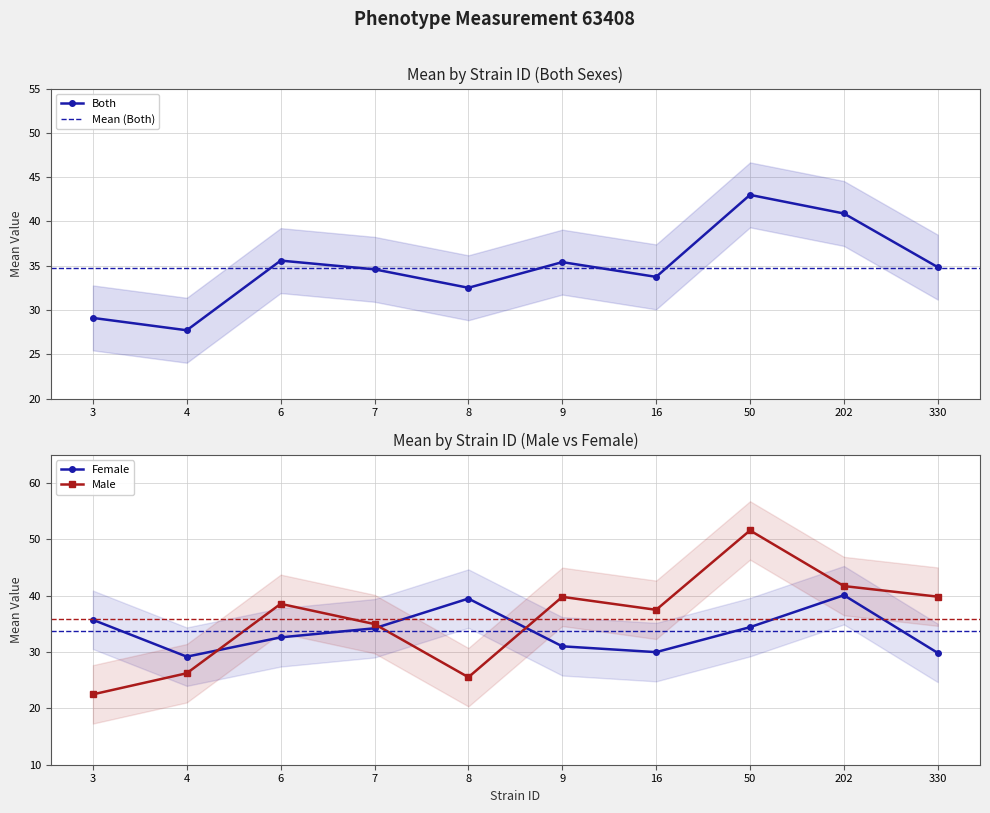

True or false: Male has more than 2 interior local peaks.

True